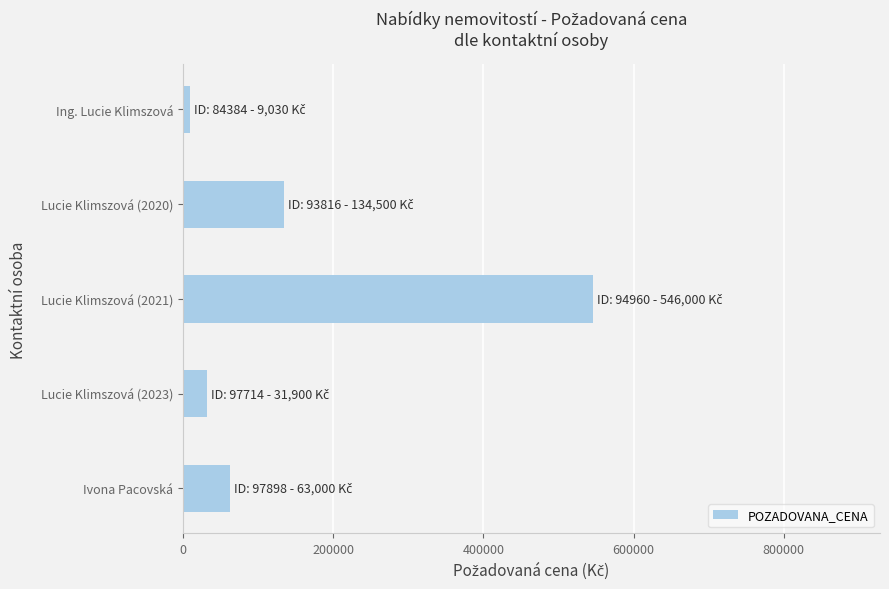

At which category does the chart reach its minimum across all series?

Ing. Lucie Klimszová